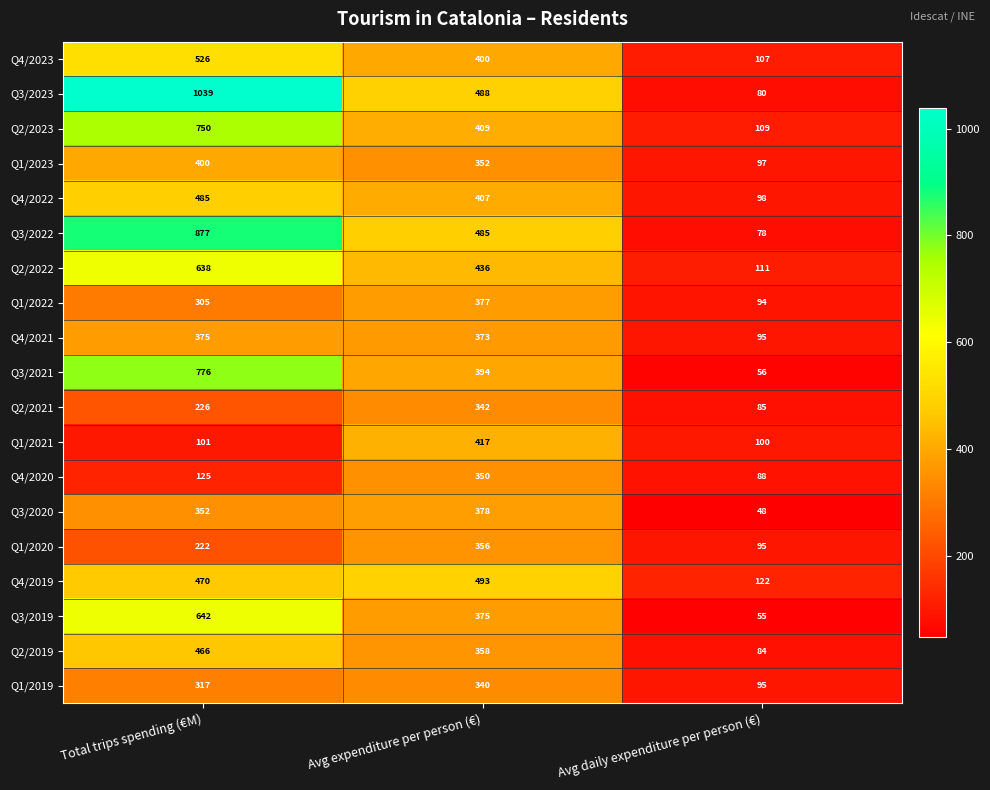

Count the number of data series in this chart.

19